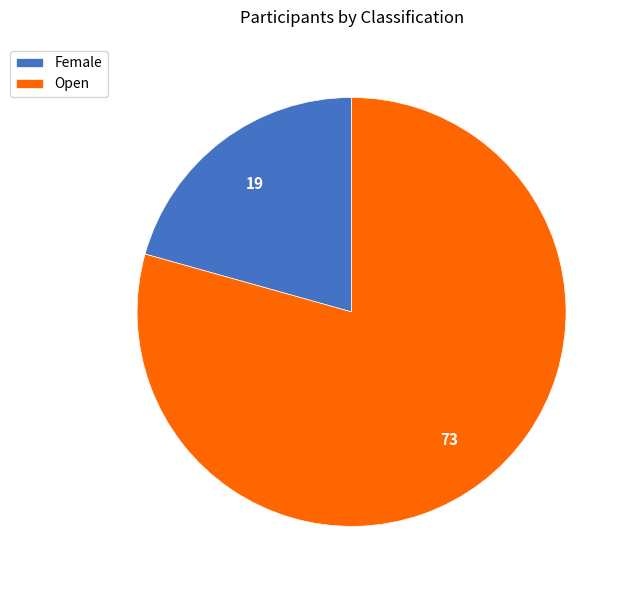

Which has a higher value, Female or Open?

Open